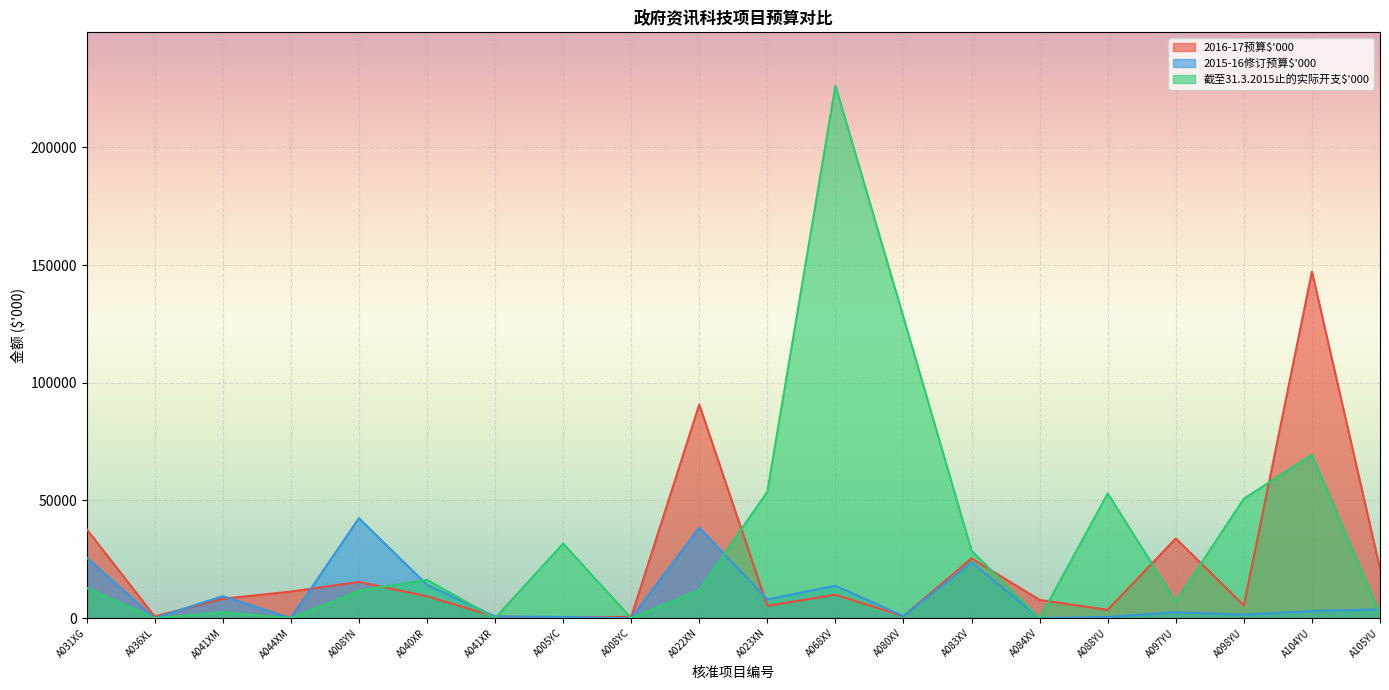

What is the total value across all series at A041XR?

1403